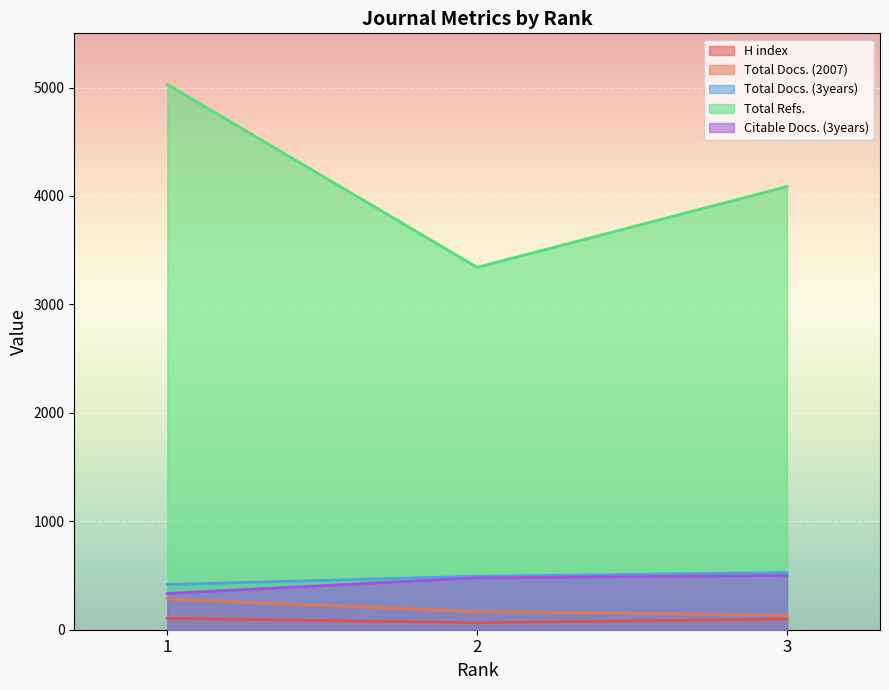

What is the highest value of the Total Refs. series?

5028